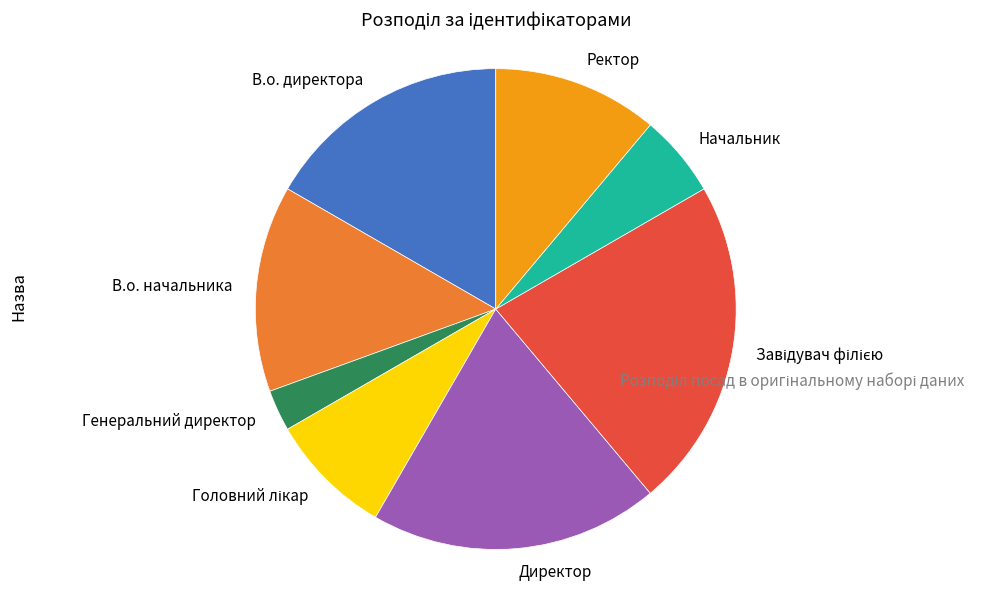

Is it true that Директор is 6% of the pie?

False